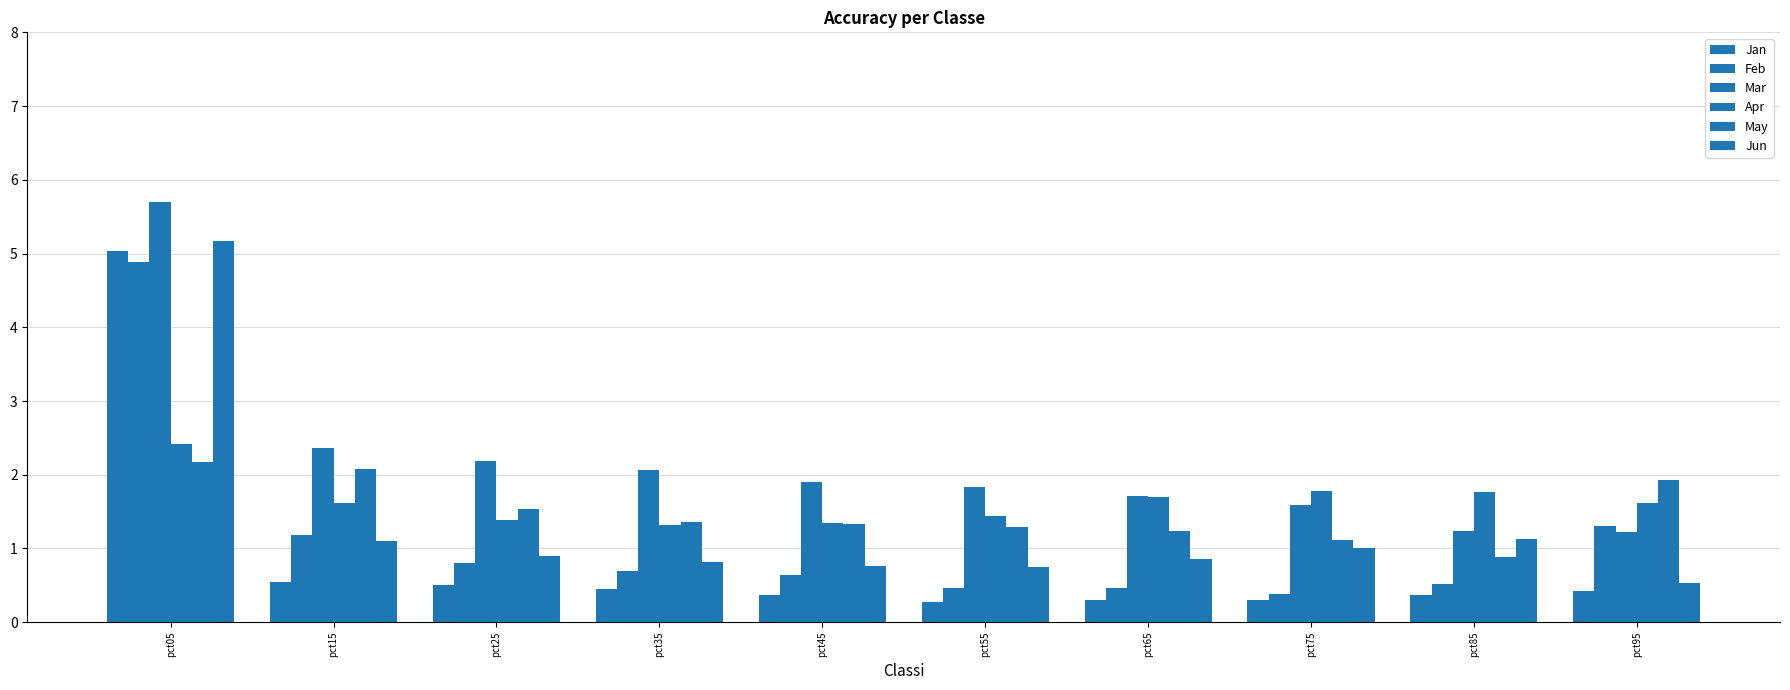

Reading left to right, what are all the values shown in this chart?

Jan: pct05=5.0	pct15=0.5	pct25=0.5	pct35=0.4	pct45=0.4	pct55=0.3	pct65=0.3	pct75=0.3	pct85=0.4	pct95=0.4
Feb: pct05=4.9	pct15=1.2	pct25=0.8	pct35=0.7	pct45=0.6	pct55=0.5	pct65=0.5	pct75=0.4	pct85=0.5	pct95=1.3
Mar: pct05=5.7	pct15=2.4	pct25=2.2	pct35=2.1	pct45=1.9	pct55=1.8	pct65=1.7	pct75=1.6	pct85=1.2	pct95=1.2
Apr: pct05=2.4	pct15=1.6	pct25=1.4	pct35=1.3	pct45=1.3	pct55=1.4	pct65=1.7	pct75=1.8	pct85=1.8	pct95=1.6
May: pct05=2.2	pct15=2.1	pct25=1.5	pct35=1.4	pct45=1.3	pct55=1.3	pct65=1.2	pct75=1.1	pct85=0.9	pct95=1.9
Jun: pct05=5.2	pct15=1.1	pct25=0.9	pct35=0.8	pct45=0.8	pct55=0.8	pct65=0.9	pct75=1.0	pct85=1.1	pct95=0.5